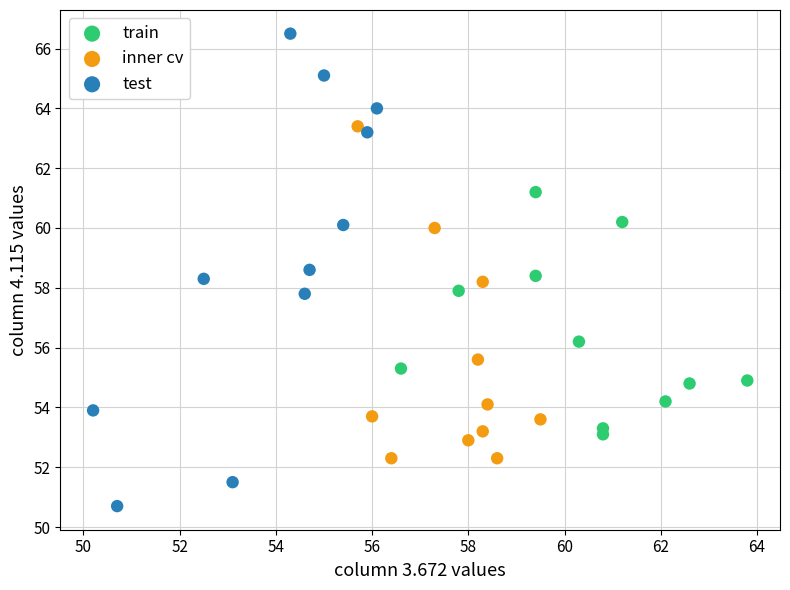

What are all the series names shown in the legend?

train, inner cv, test